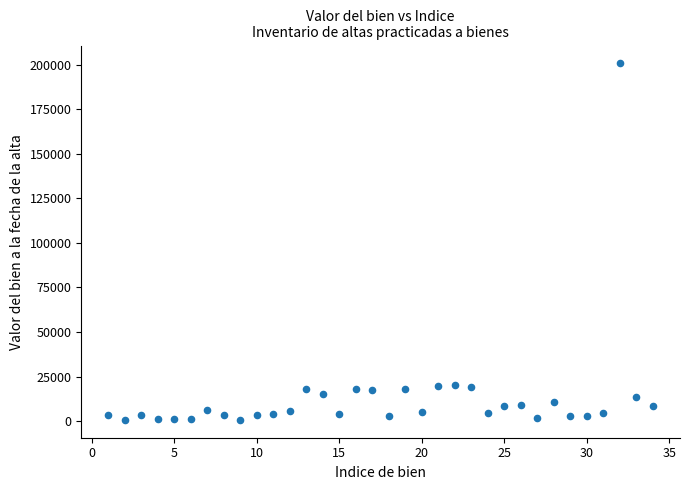

What is the range of X values (max minus min)?

33.0